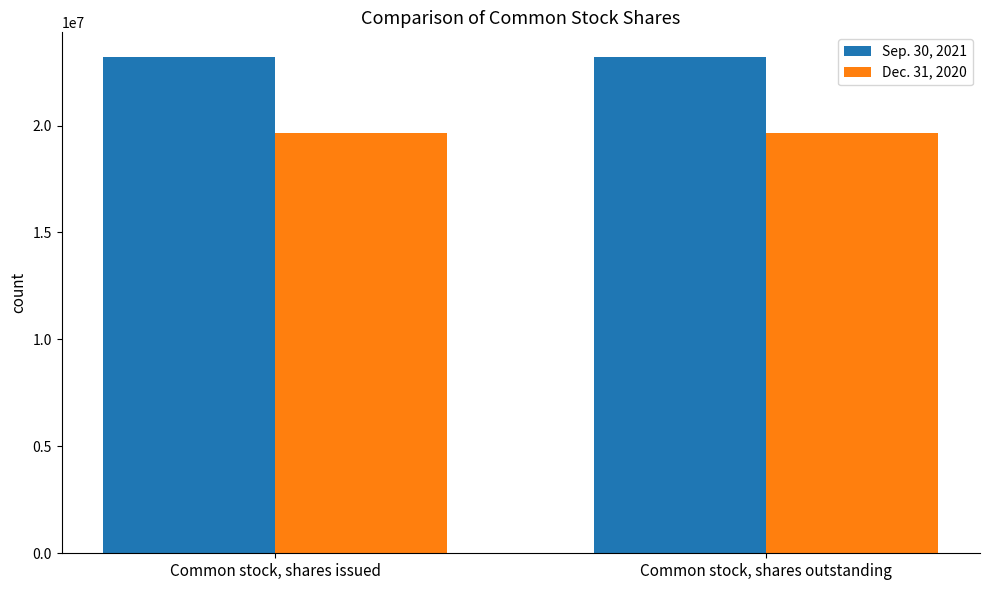

How many groups of bars are there?

2